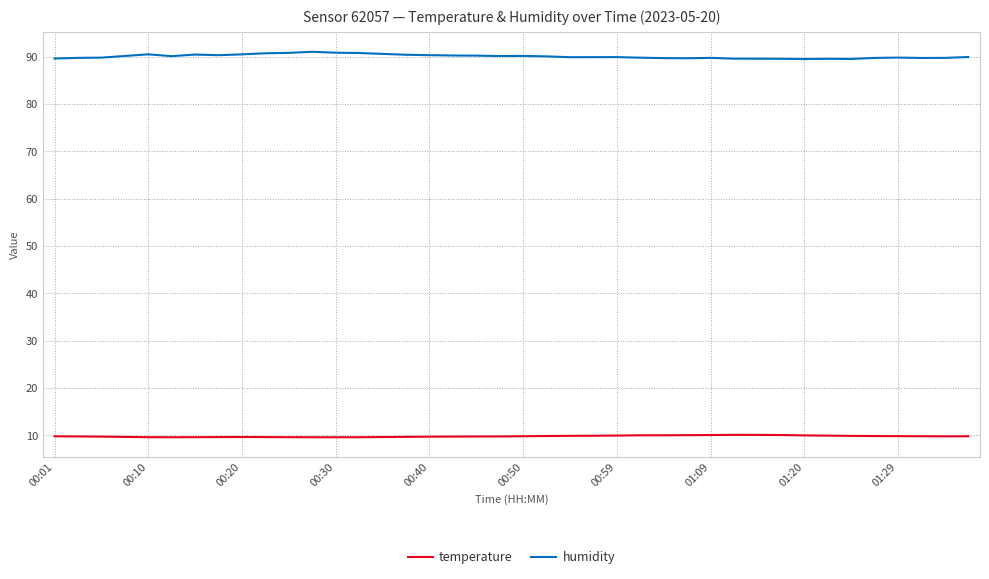

Which series has the largest total across all categories?

humidity